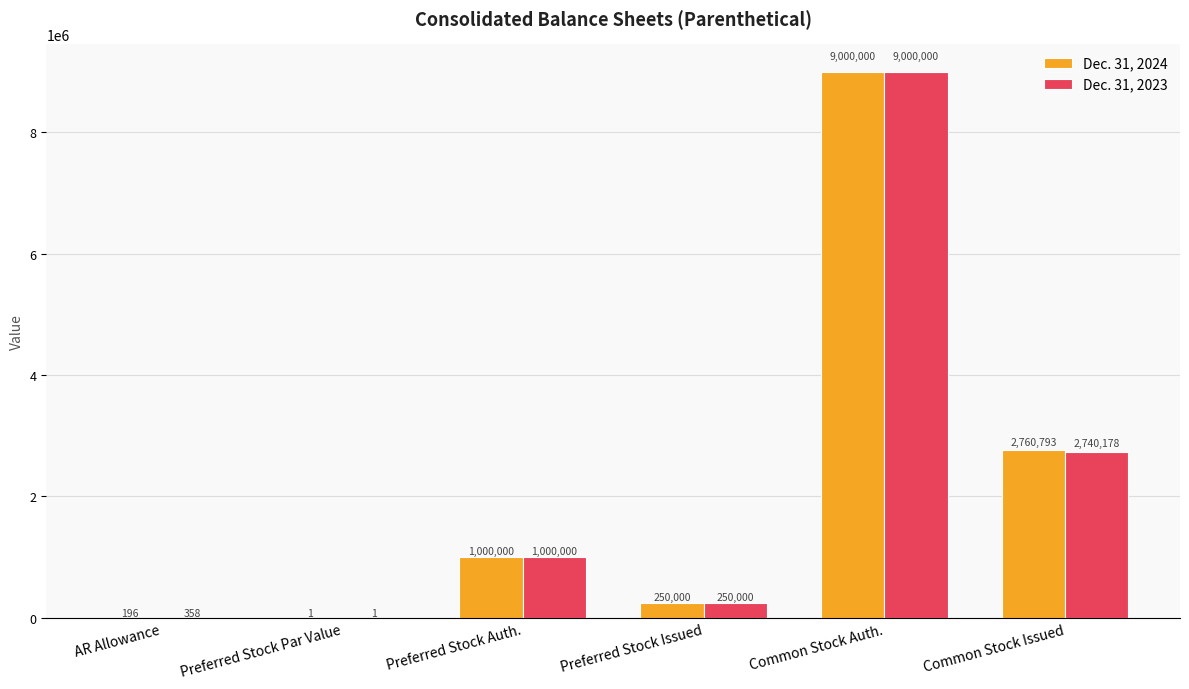

Where is Dec. 31, 2023 nearest to the value 4500000?

Common Stock Issued